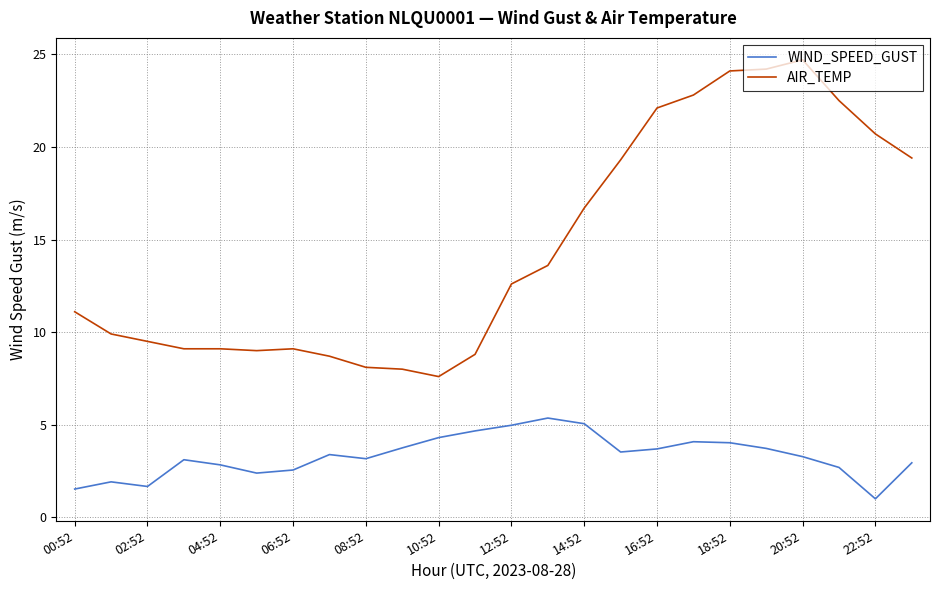

Rank the series by their average value, from highest to lowest.

AIR_TEMP, WIND_SPEED_GUST